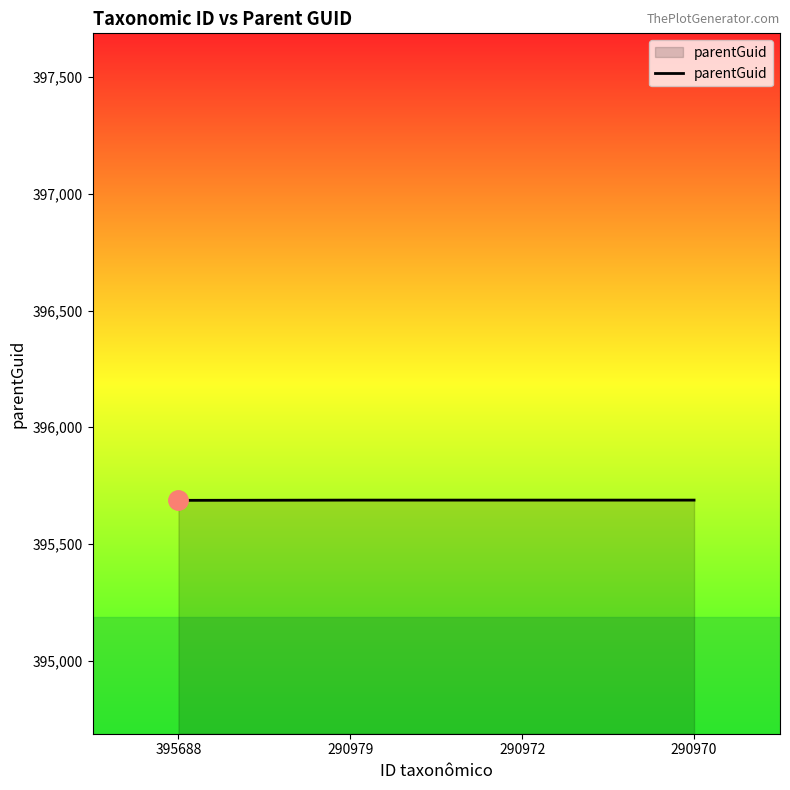

What is the approximate value at 395688?

395687